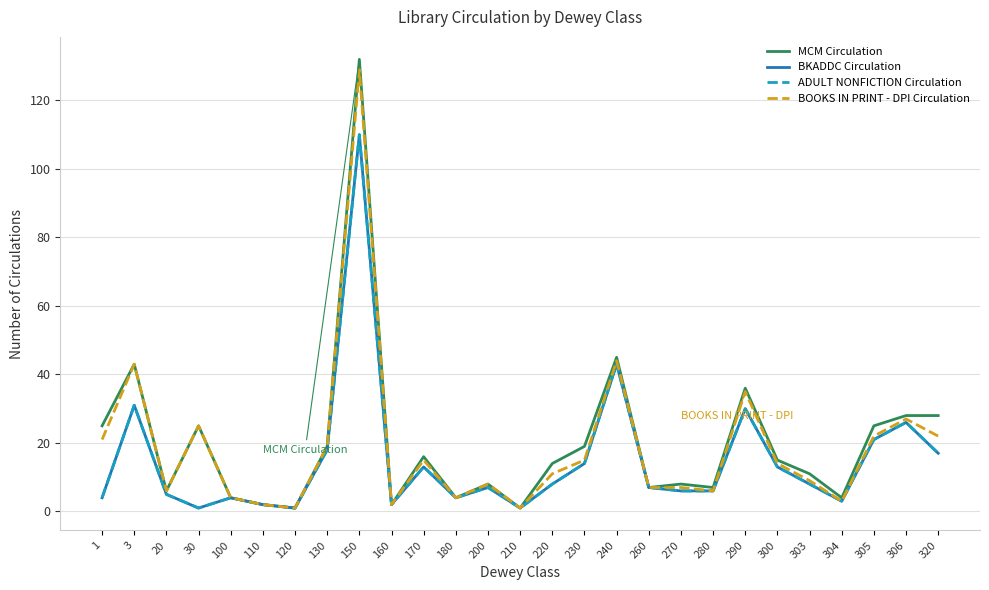

Reading left to right, extract all data points from this chart.

MCM Circulation: 1=25	3=43	20=6	30=25	100=4	110=2	120=1	130=19	150=132	160=2	170=16	180=4	200=8	210=1	220=14	230=19	240=45	260=7	270=8	280=7	290=36	300=15	303=11	304=4	305=25	306=28	320=28
BKADDC Circulation: 1=4	3=31	20=5	30=1	100=4	110=2	120=1	130=18	150=110	160=2	170=13	180=4	200=7	210=1	220=8	230=14	240=43	260=7	270=6	280=6	290=30	300=13	303=8	304=3	305=21	306=26	320=17
ADULT NONFICTION Circulation: 1=4	3=31	20=5	30=1	100=4	110=2	120=1	130=18	150=110	160=2	170=13	180=4	200=7	210=1	220=8	230=14	240=43	260=7	270=6	280=6	290=30	300=13	303=8	304=3	305=21	306=26	320=17
BOOKS IN PRINT - DPI Circulation: 1=21	3=43	20=6	30=25	100=4	110=2	120=1	130=19	150=129	160=2	170=15	180=4	200=8	210=1	220=11	230=15	240=44	260=7	270=7	280=6	290=35	300=14	303=9	304=3	305=22	306=27	320=22